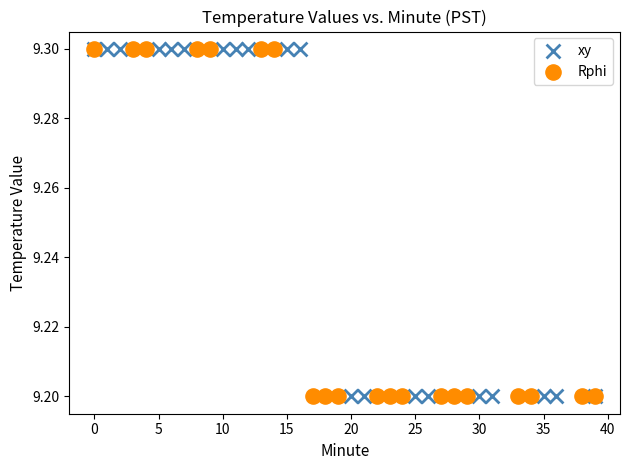

What are all the series names shown in the legend?

xy, Rphi